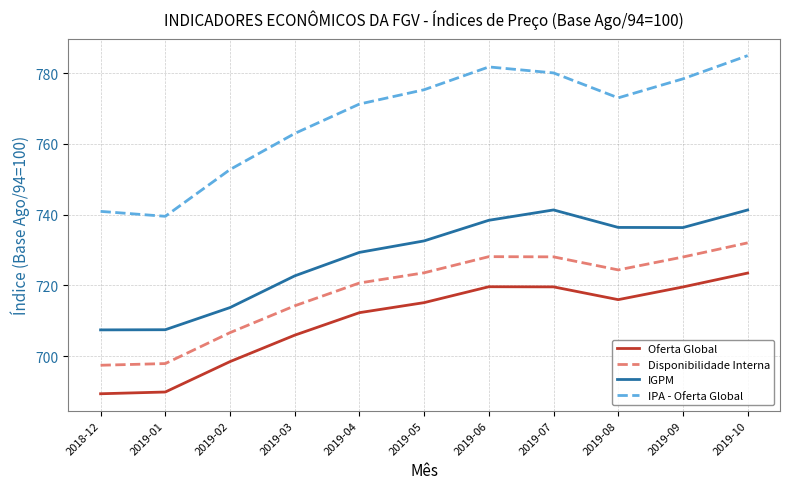

How many lines are shown in the chart?

4